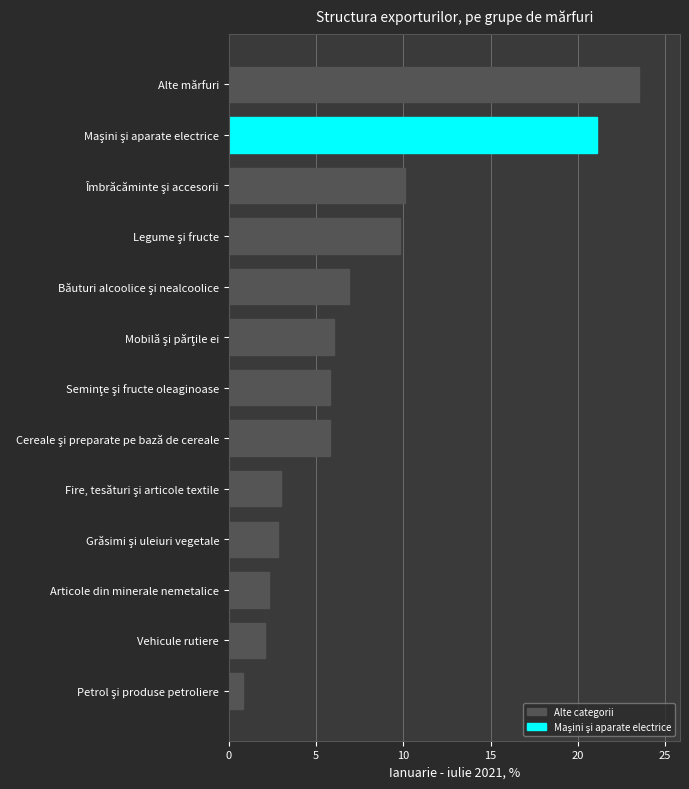

What is the sum of all values?

100.0